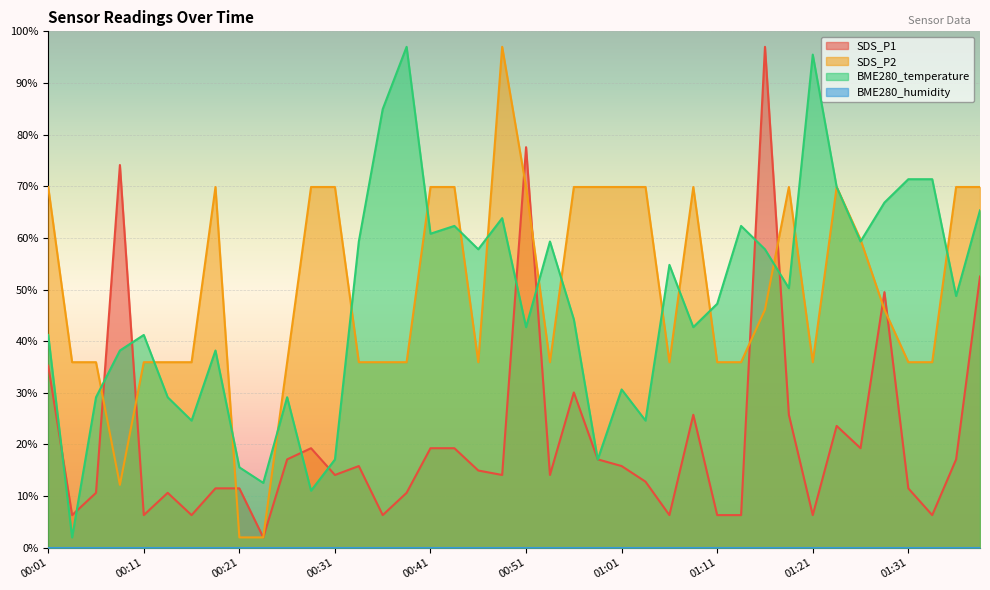

Which series has the largest total across all categories?

SDS_P2